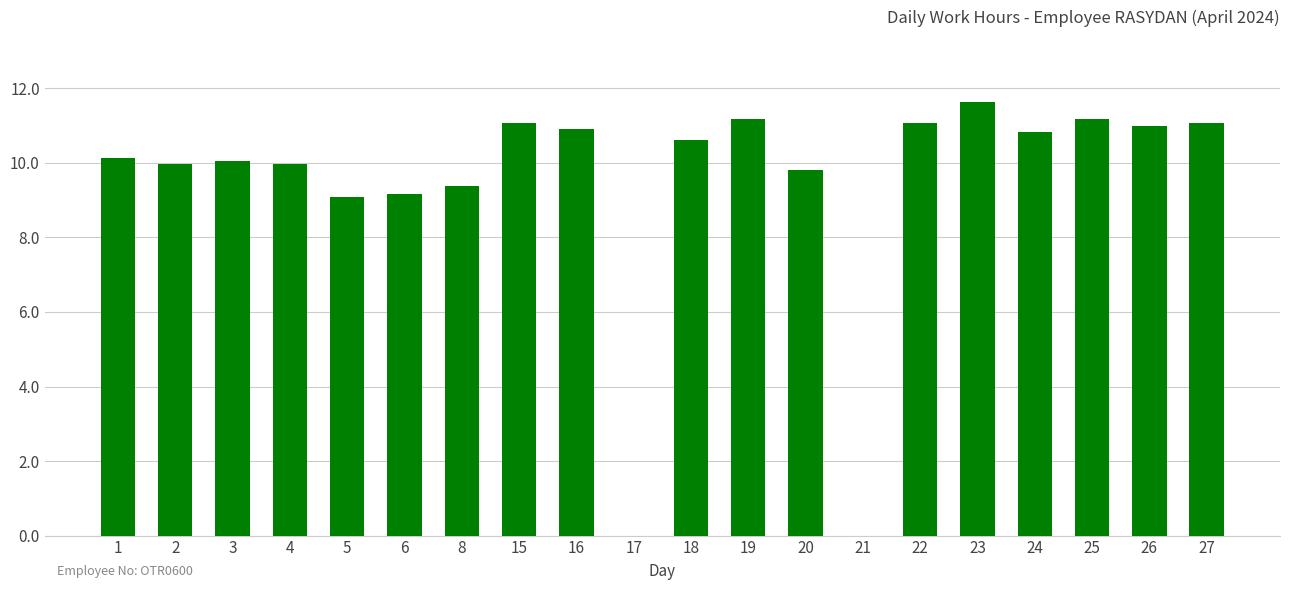

Approximately how many times larger is the value at 1 compared to 20?

1.0